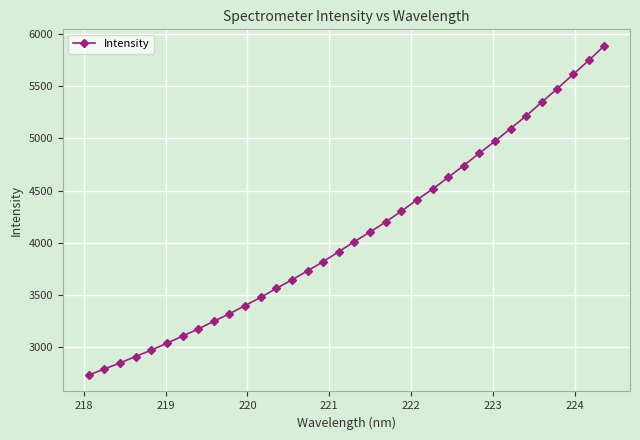

What is the sum of all values?

138787.3